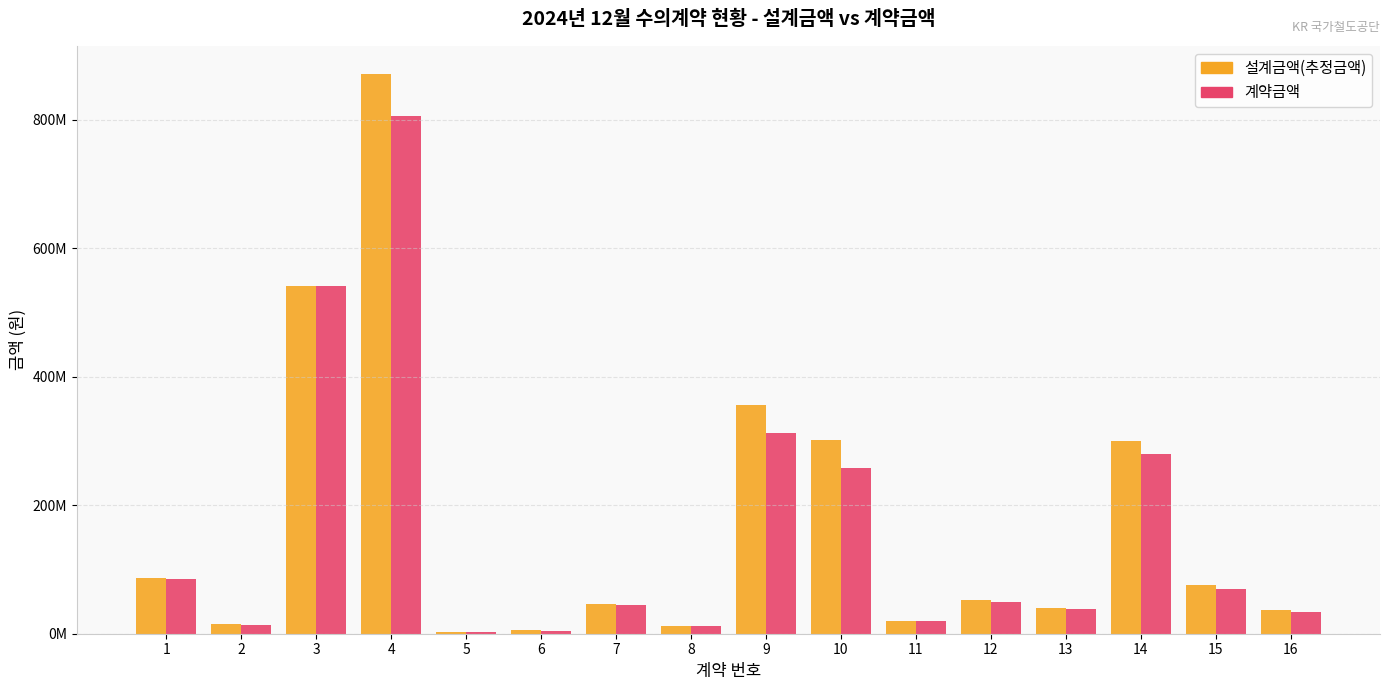

What is the total value across all series at 12?

101655400